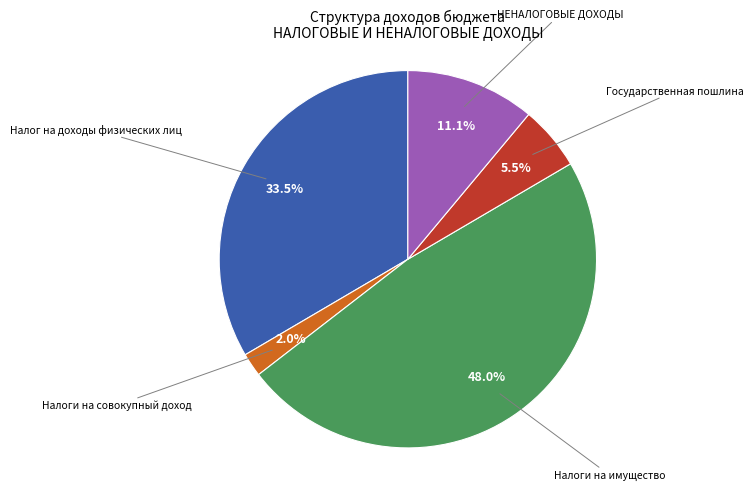

How many segments does this pie chart have?

5